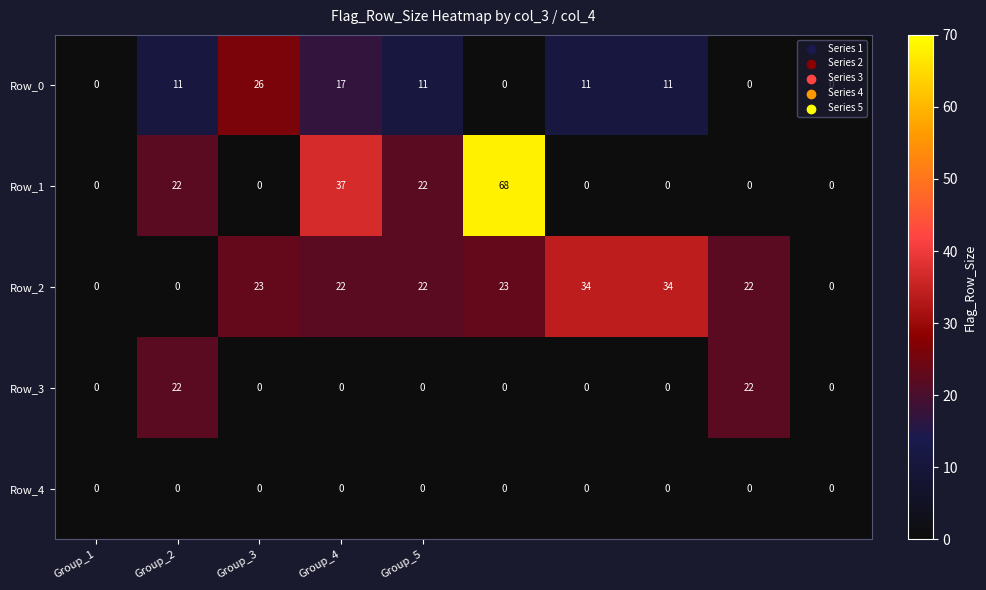

What is the difference between the maximum and minimum values in the Row_0 series?

26